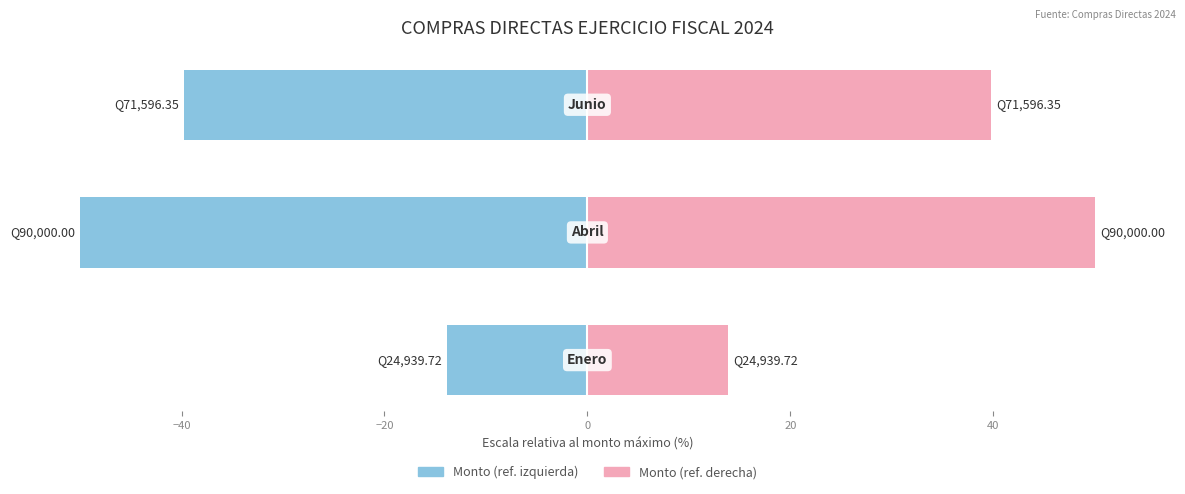

Which series has the largest range (max minus min)?

Monto (izquierda)